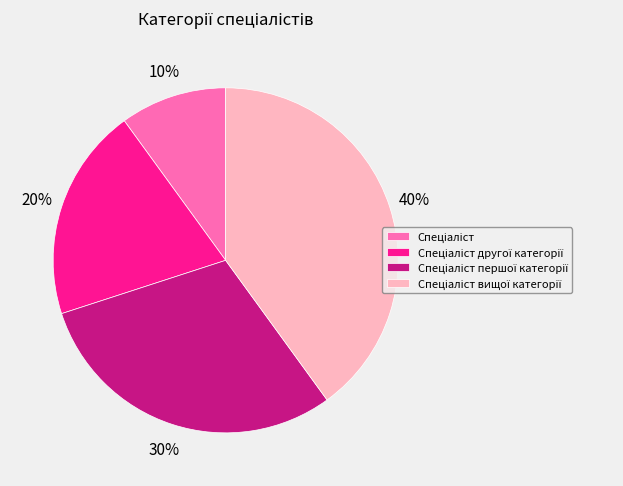

To the nearest percent, what is the average slice percentage?

25%